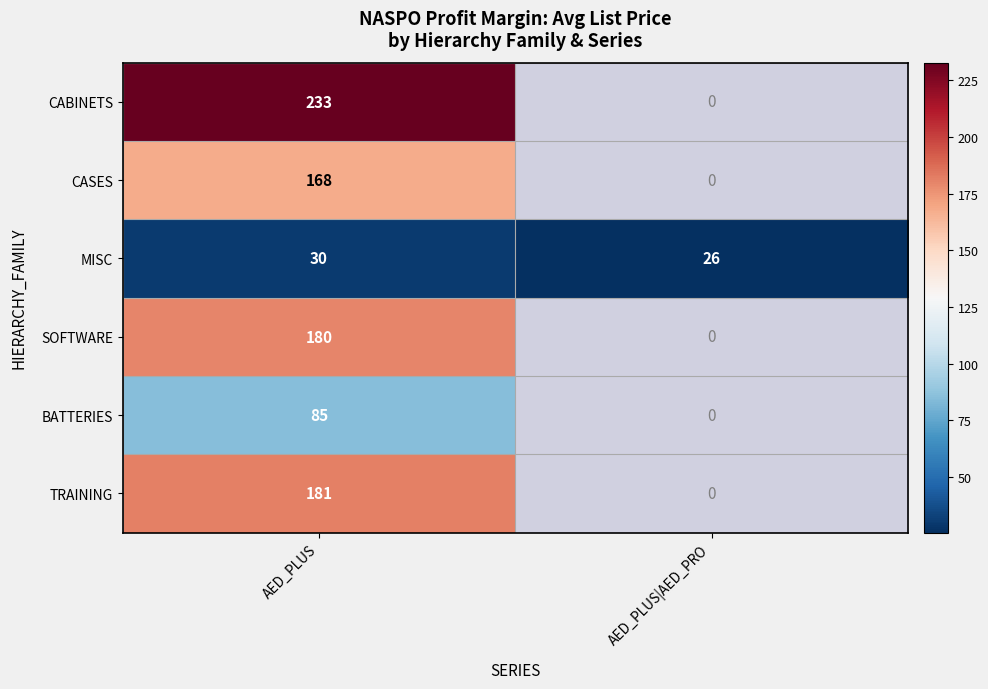

Is the value of MISC at AED_PLUS greater than the value of CABINETS at AED_PLUS?

No